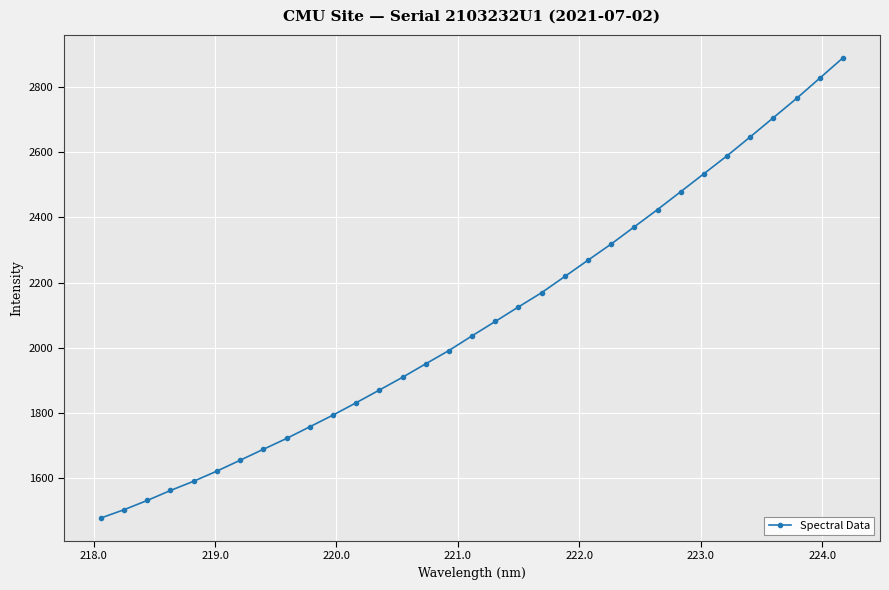

Does the chart display data point markers on the line(s)?

Yes